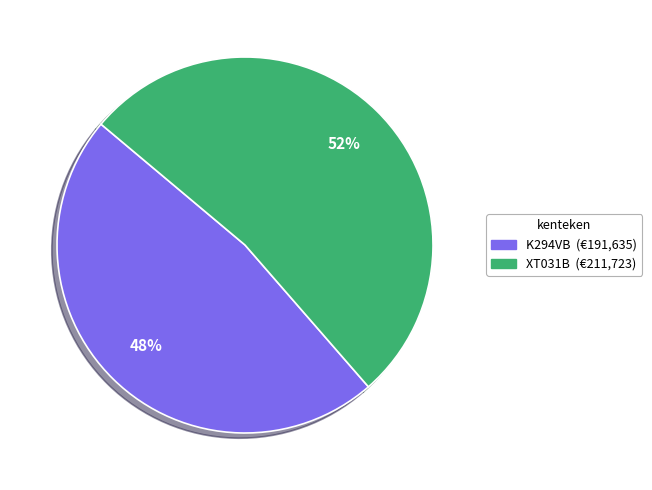

Is there a majority slice in this chart?

Yes